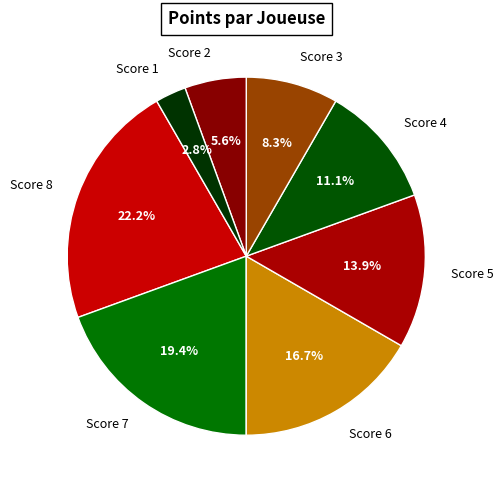

What is the smallest slice in the pie chart?

Score 1